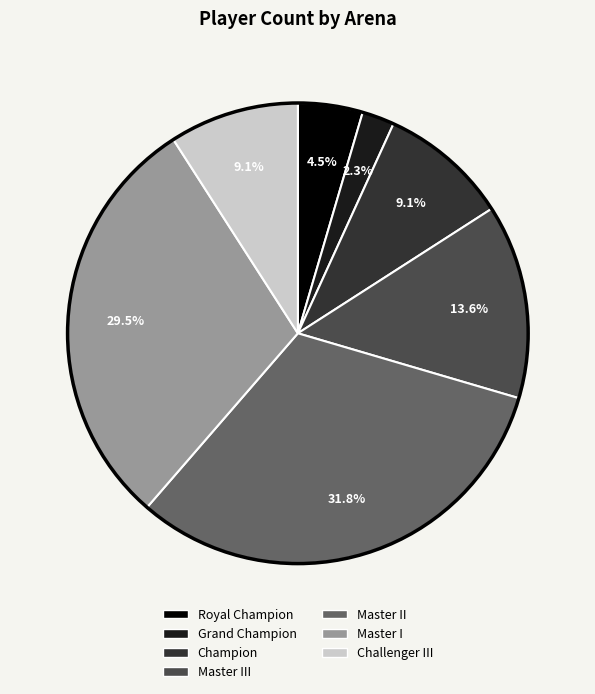

Is there any slice that represents more than half of the pie?

No